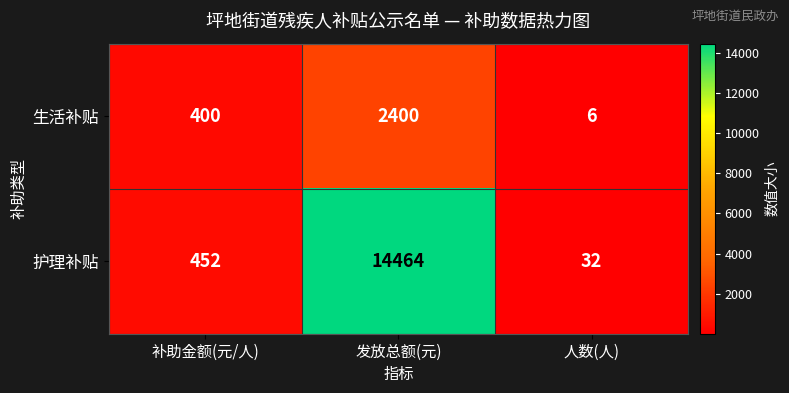

What value does the 护理补贴 series have at 人数(人), to the nearest 50?

50